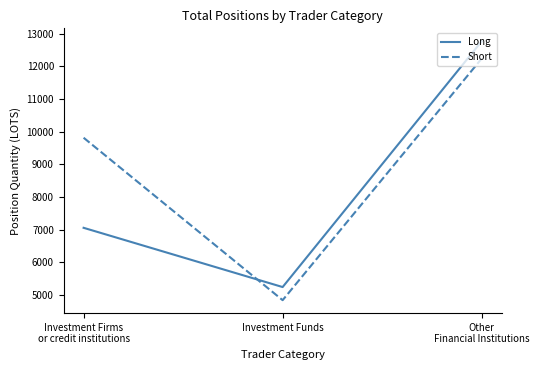

The Short series shows 9817.9 at Investment Firms
or credit institutions. True or false?

True